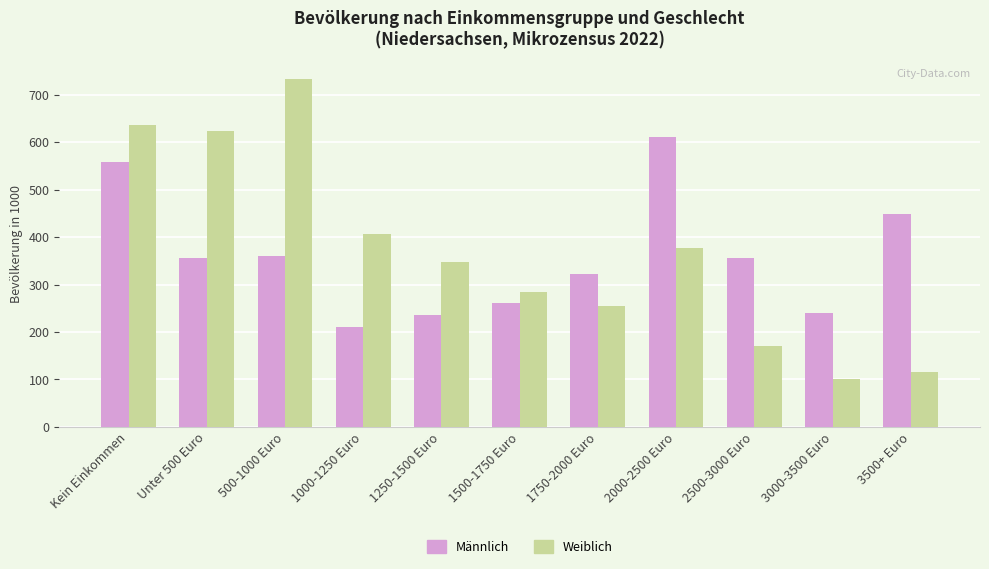

Count the number of data series in this chart.

2